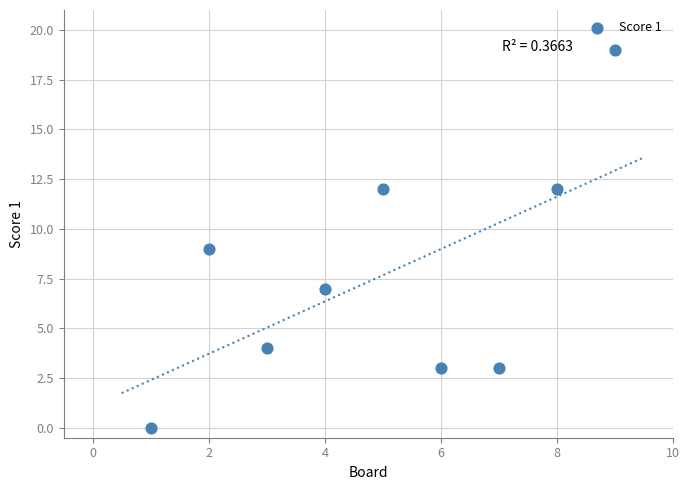

What is the average Y value?

8